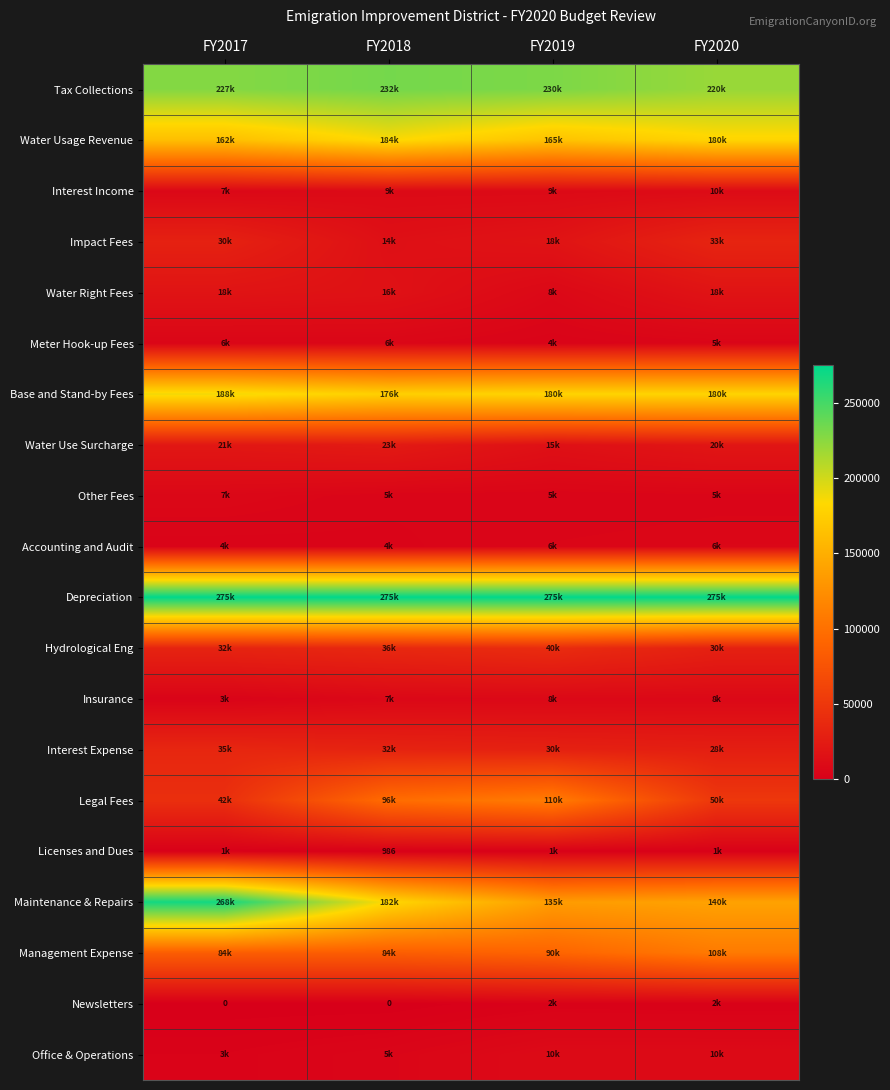

Is it true that Water Usage Revenue equals 165000 at FY2019?

True